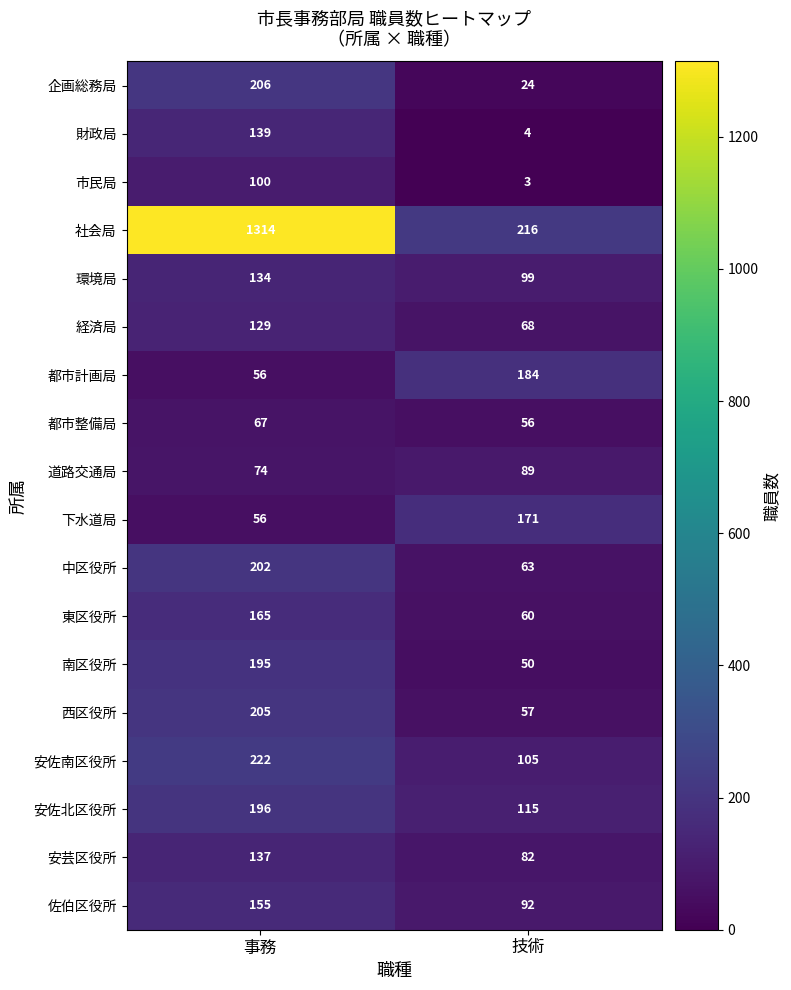

What is the spread (max minus min) of values at 技術?

213